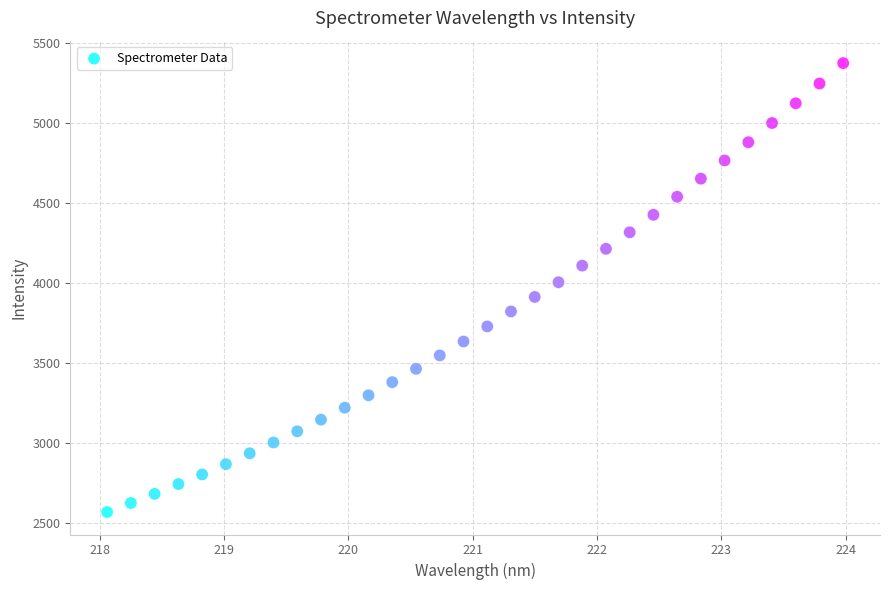

What is the range of X values (max minus min)?

5.9